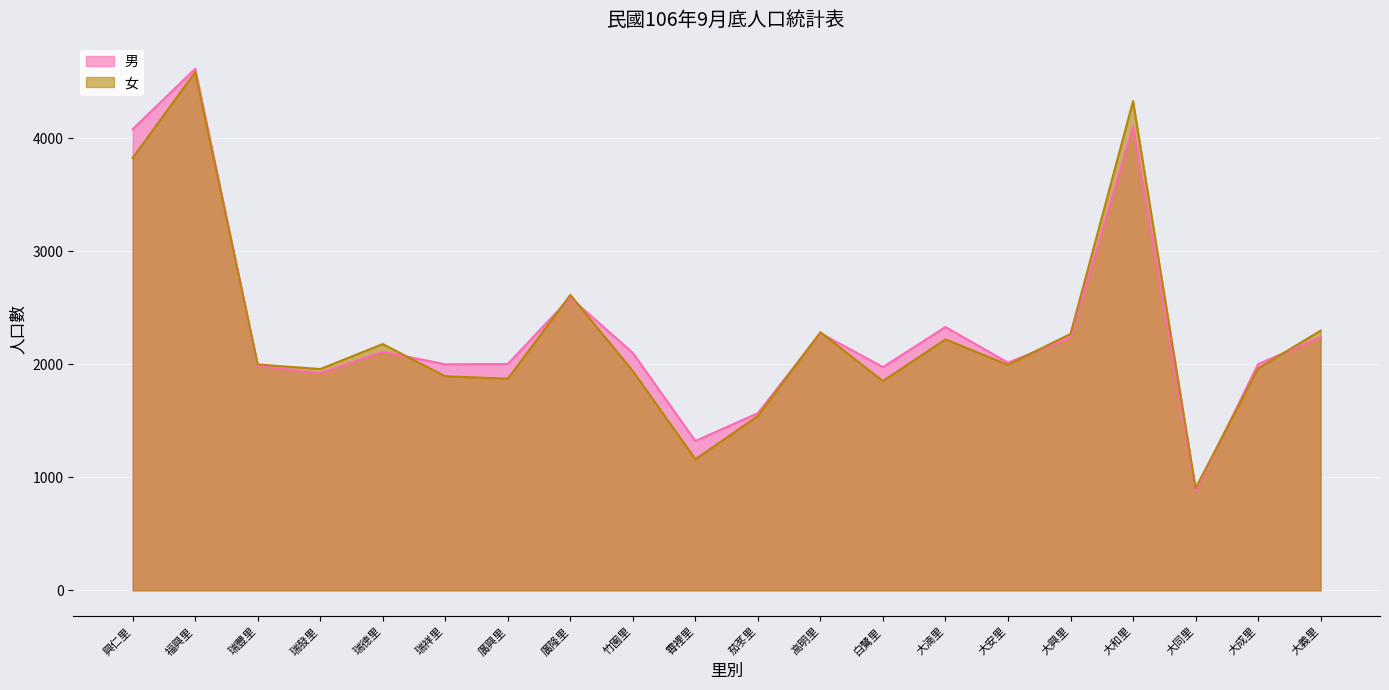

What is the total value across all series at 大同里?

1782